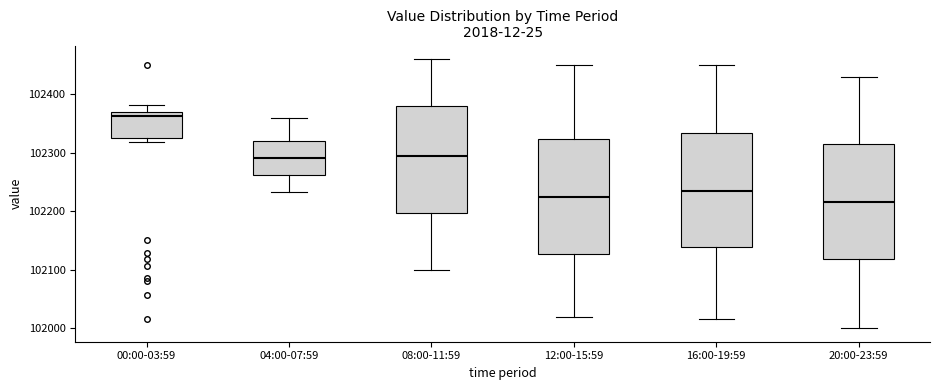

Reading left to right, read every box against the y-axis: the position of its median line, the range the box covers, and the ends of its whiskers. The values are not printed on the chart, so give them approximately, as read against the axis.

00:00-03:59: median 102360, box 102330 to 102370, whiskers 102320 to 102380
04:00-07:59: median 102290, box 102260 to 102320, whiskers 102230 to 102360
08:00-11:59: median 102300, box 102200 to 102380, whiskers 102100 to 102460
12:00-15:59: median 102230, box 102130 to 102320, whiskers 102020 to 102450
16:00-19:59: median 102240, box 102140 to 102330, whiskers 102020 to 102450
20:00-23:59: median 102220, box 102120 to 102320, whiskers 102000 to 102430